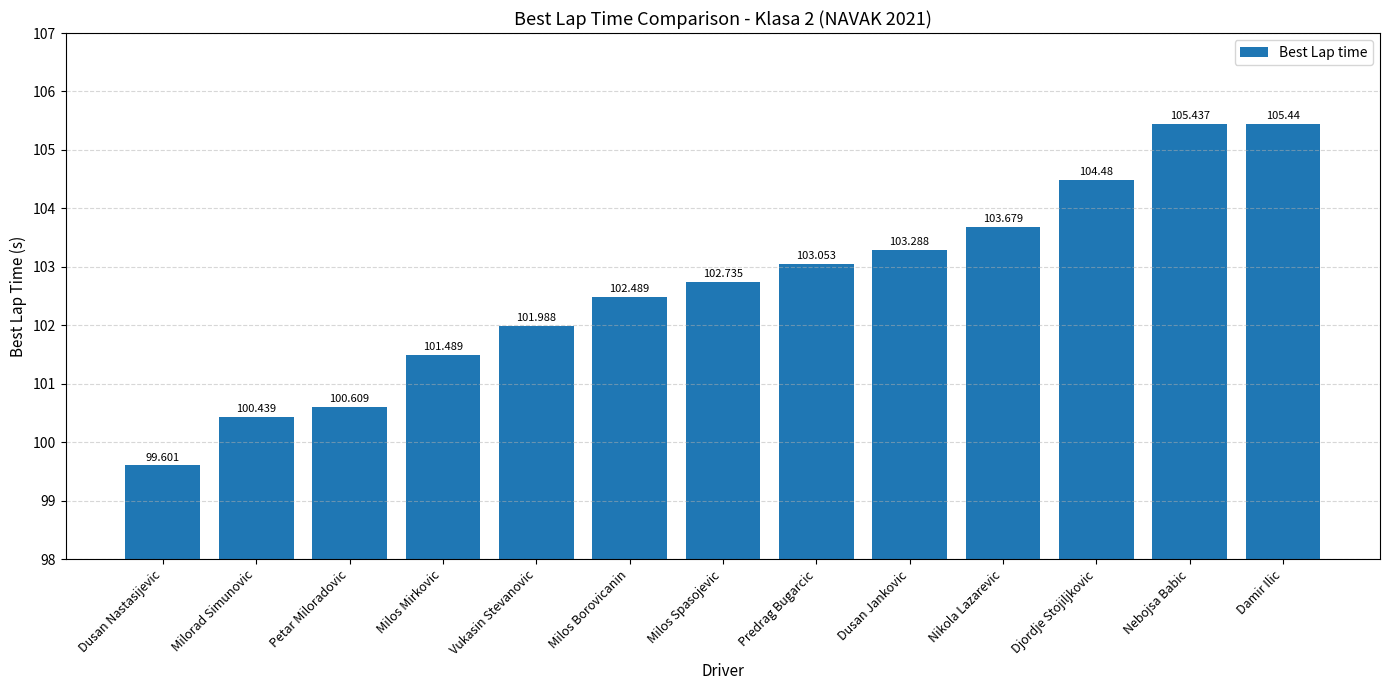

The chart shows a value of 101.5 at Milos Mirkovic. True or false?

True